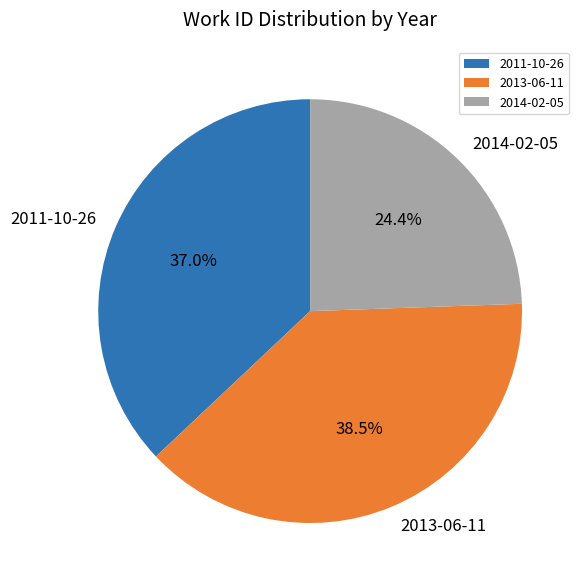

Does 2014-02-05 represent more than half of the total?

No